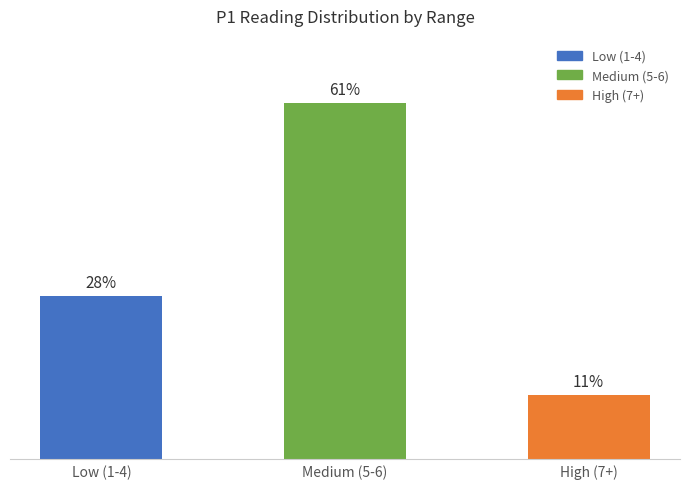

What is the label of the 3rd bar from the right?

Low (1-4)